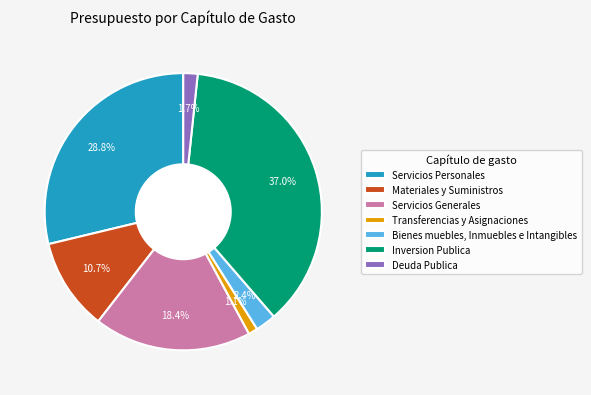

Is it true that Inversion Publica is 29% of the pie?

False